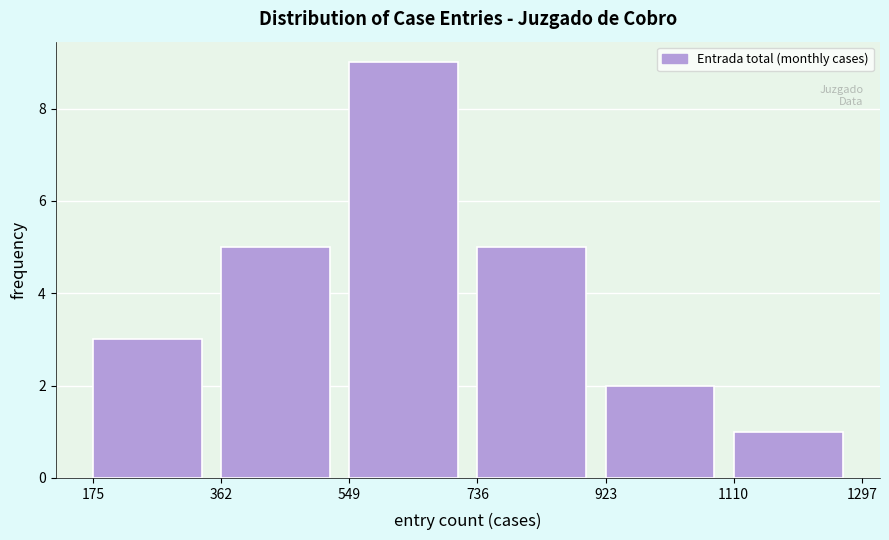

What is the height of the bar covering 549 to 736 on the x-axis? The values are not printed on the chart, so give them approximately, as read against the axis.

9